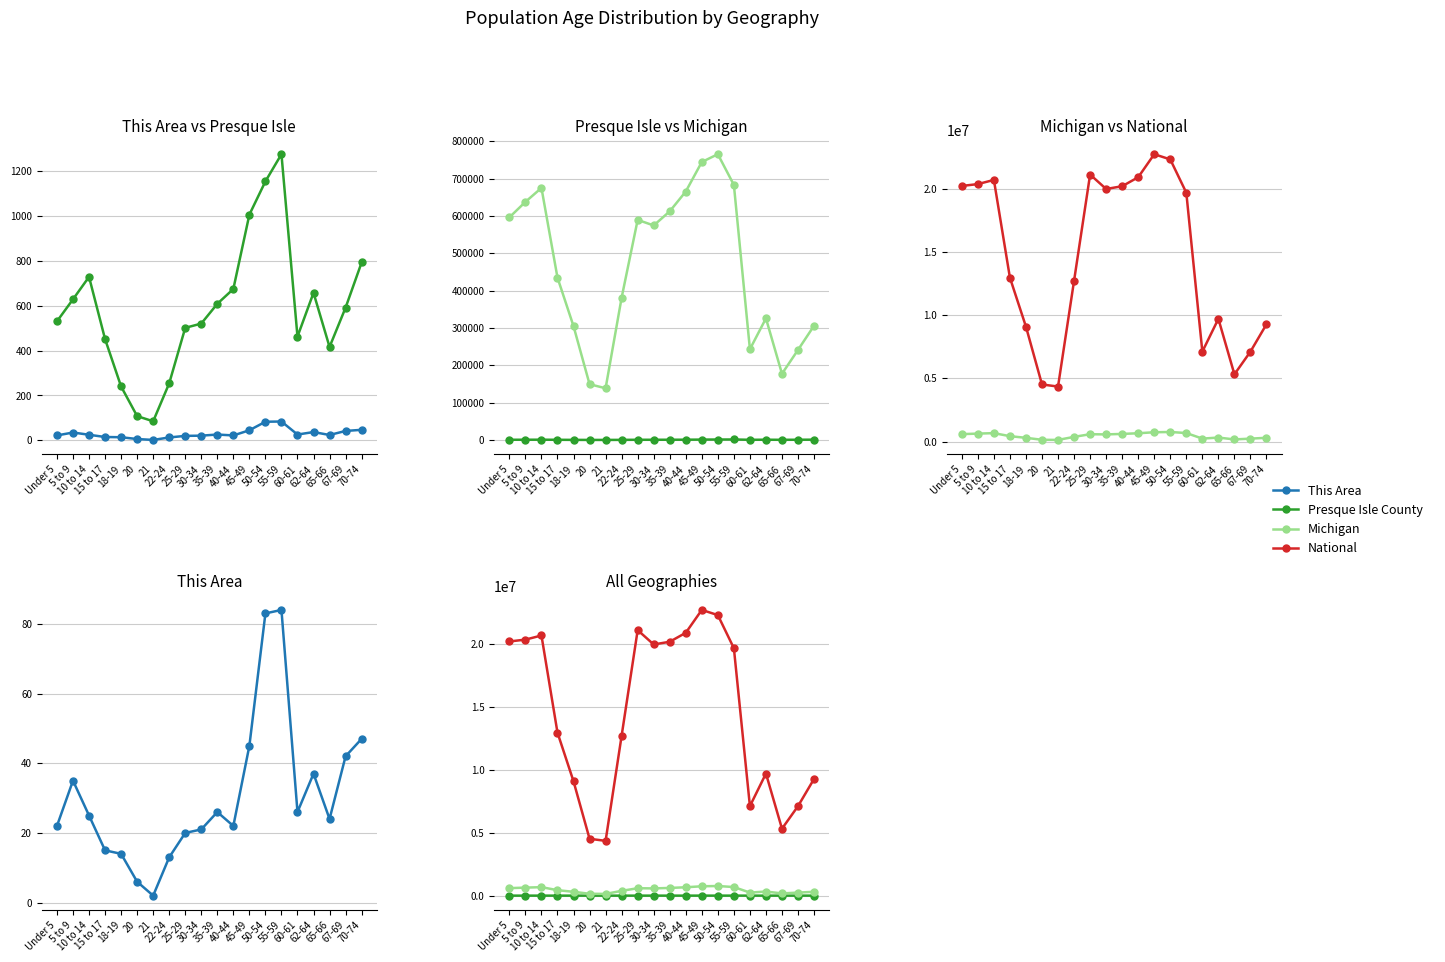

What is the label of the 16th point from the left?

60-61